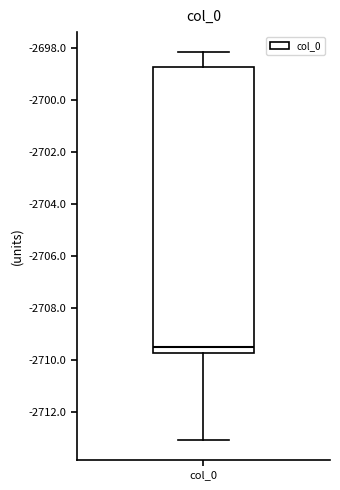

Transcribe this box plot: give where the median line is, the range the box spans, and where the two whiskers end, as read against the y-axis. The values are not printed on the chart, so give them approximately, as read against the axis.

median -2709.4, box -2709.8 to -2698.8, whiskers -2713.0 to -2698.2